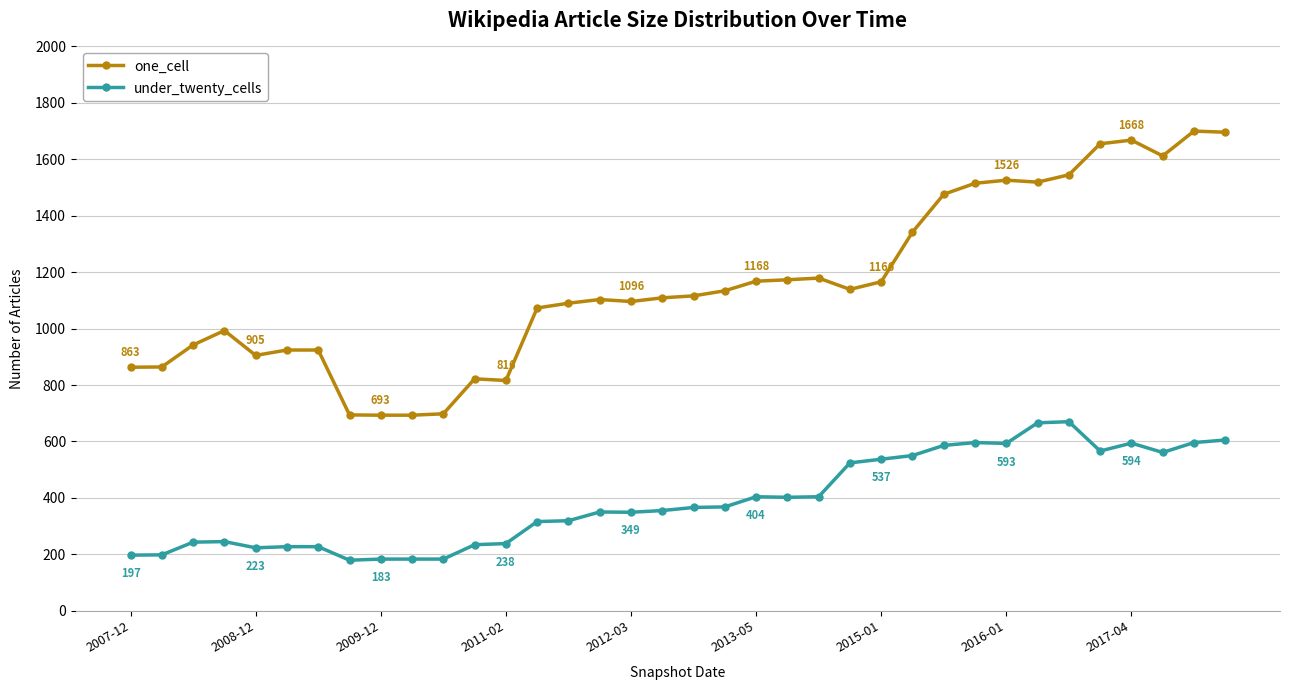

True or false: under_twenty_cells and one_cell cross at least once.

False